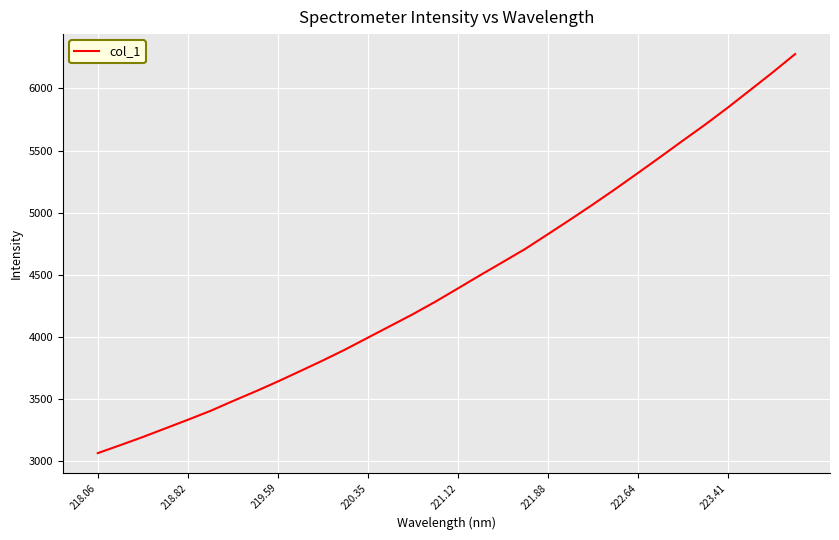

What is the minimum value shown in the chart?

3062.1